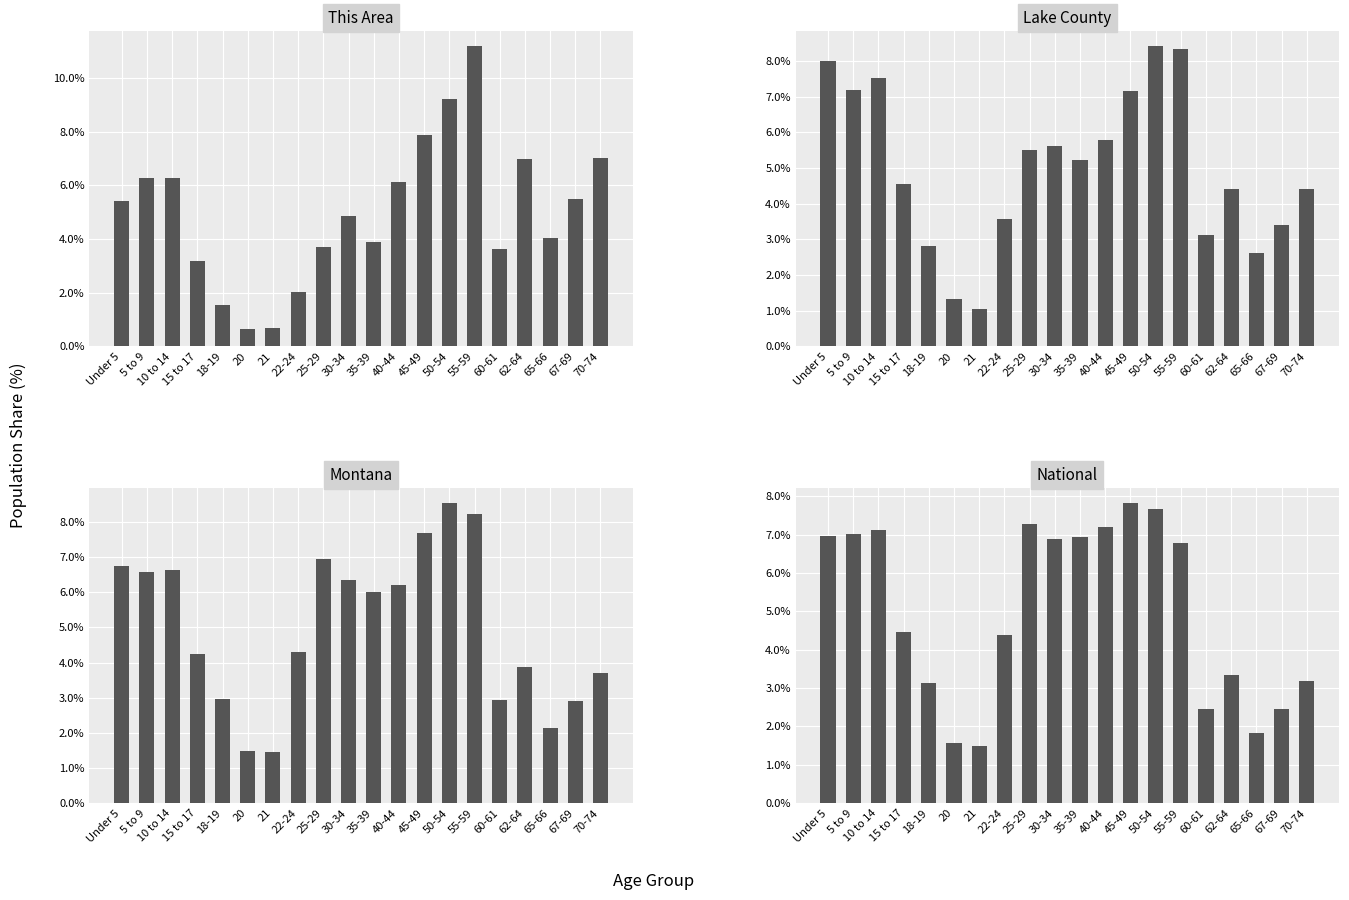

What is the difference between the Montana values at 67-69 and 40-44?

3.3